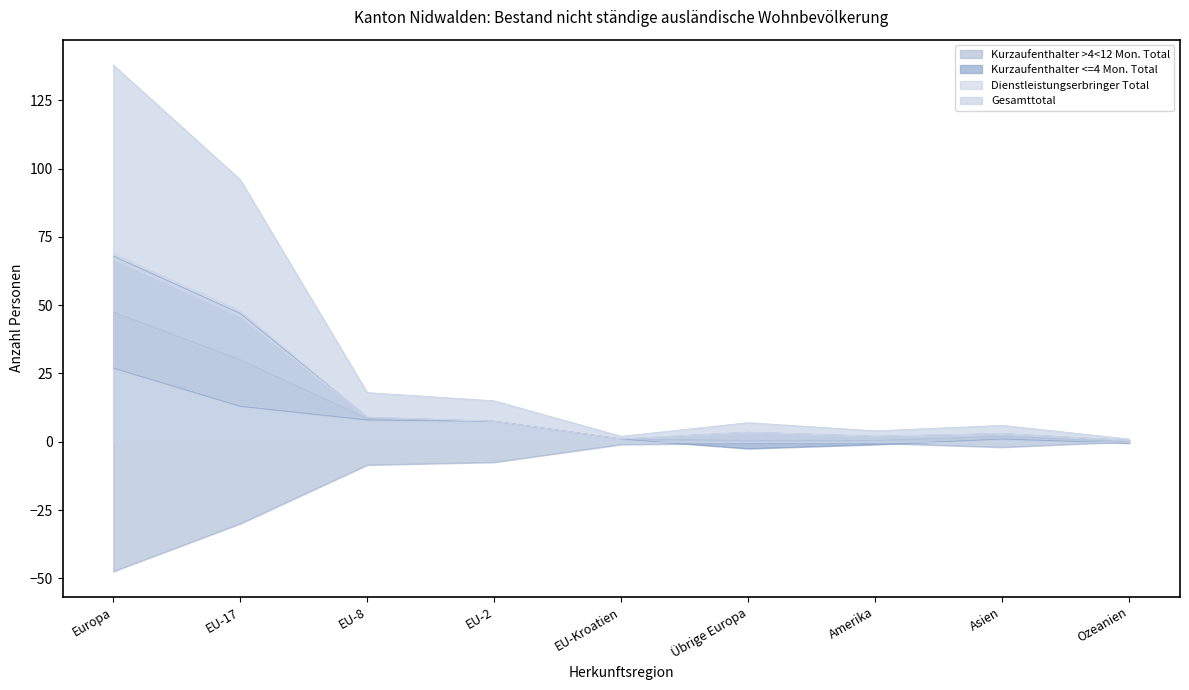

What is the average value of the Kurzaufenthalter >4<12 Mon. Total series?

10.8